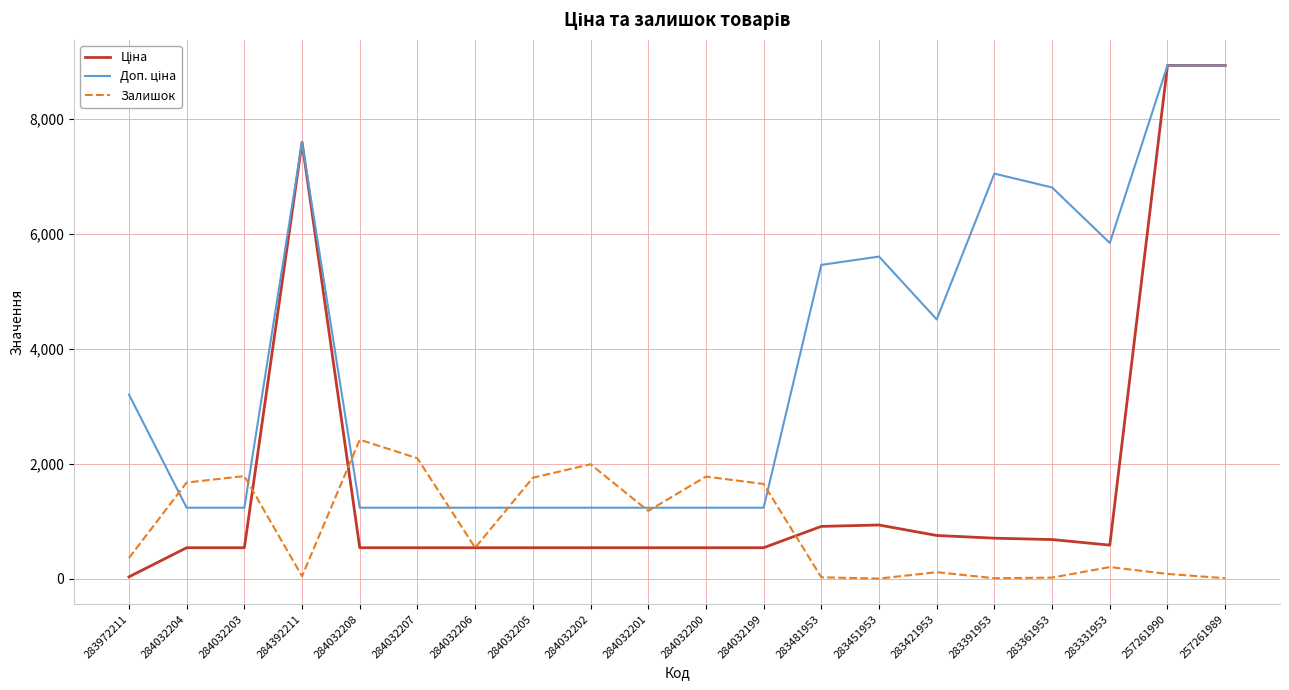

What is the sum of the Залишок values at 284032208 and 283481953?

2443.0